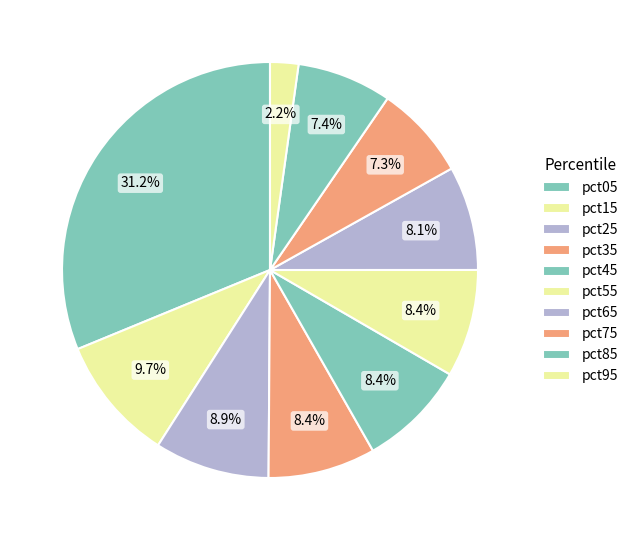

The pct95 slice represents 2% of the pie. True or false?

True